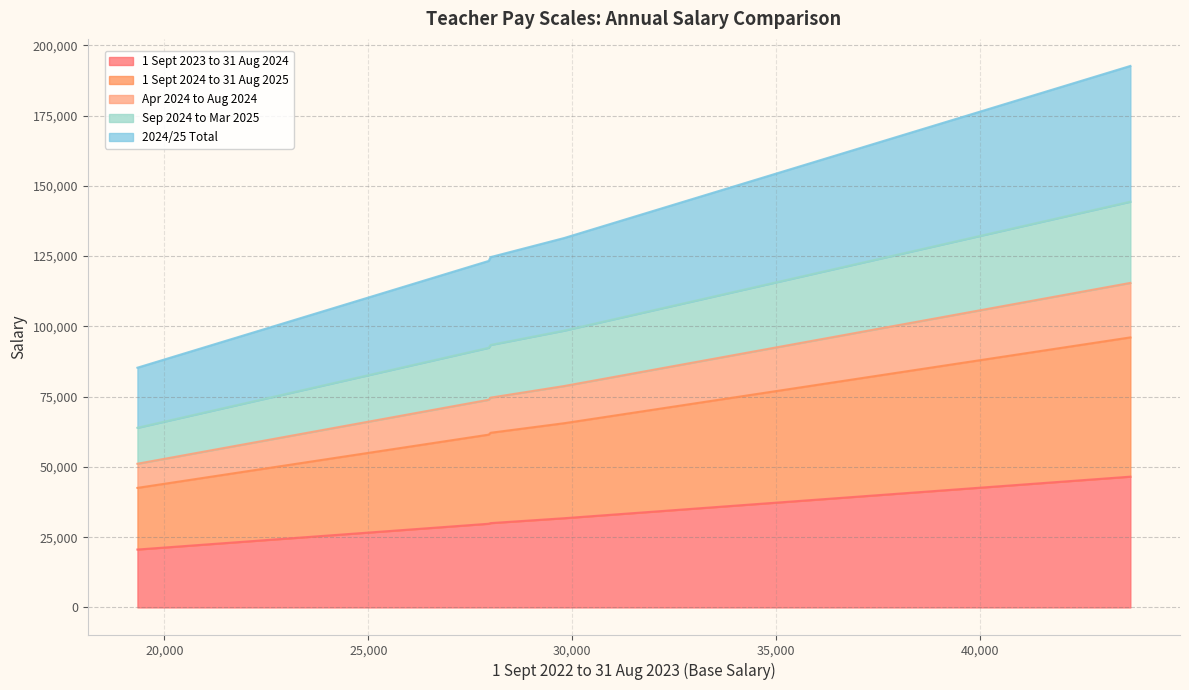

What is the minimum value for 1 Sept 2023 to 31 Aug 2024?

20598.0